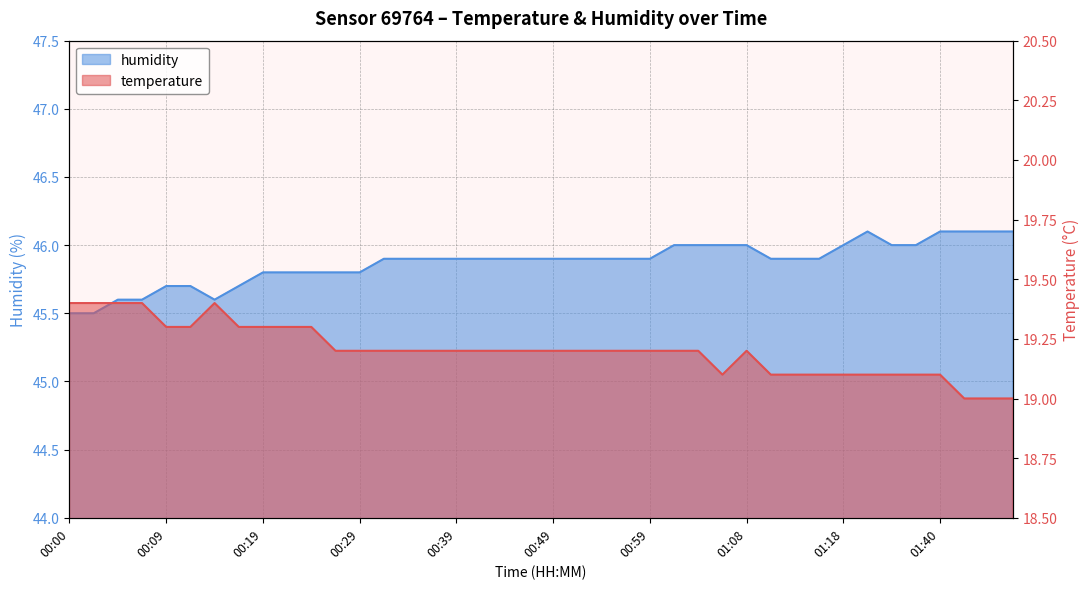

Which series has the largest total across all categories?

humidity